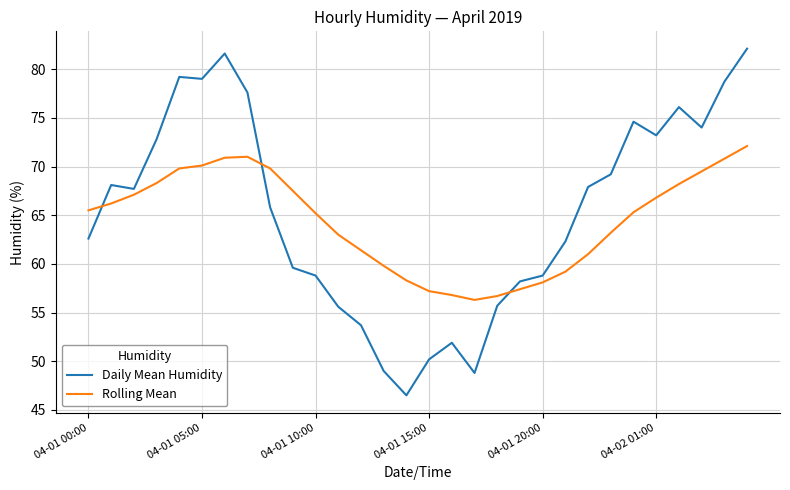

Which series has the widest spread of values?

Daily Mean Humidity